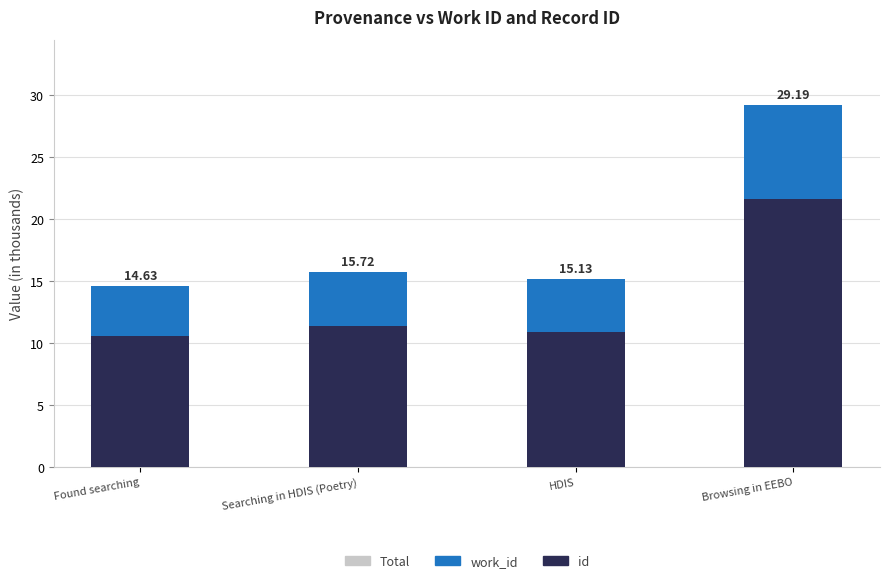

Reading right to left, what are all the values shown in this chart?

Total: 29.2	15.1	15.7	14.6
work_id: 7.5	4.2	4.3	4.1
id: 21.6	10.9	11.4	10.5